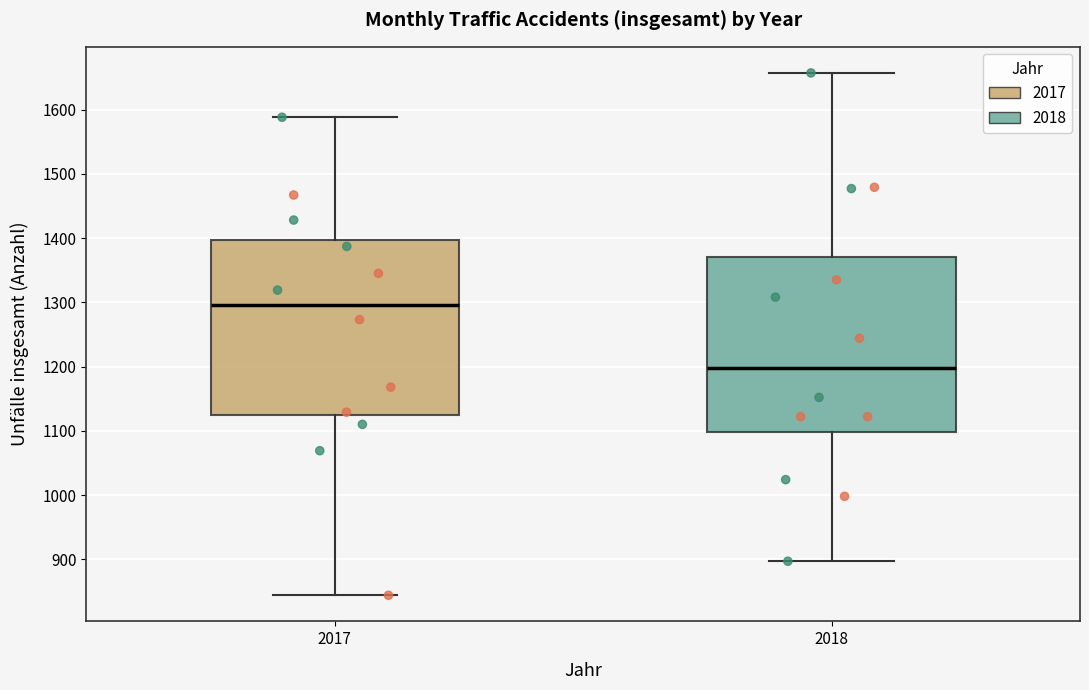

Reading left to right, transcribe this box plot: for each box, give where its median line is, the range the box spans, and where its two whiskers end, as read against the y-axis. The values are not printed on the chart, so give them approximately, as read against the axis.

2017: median 1300, box 1120 to 1400, whiskers 840 to 1590
2018: median 1200, box 1100 to 1370, whiskers 900 to 1660